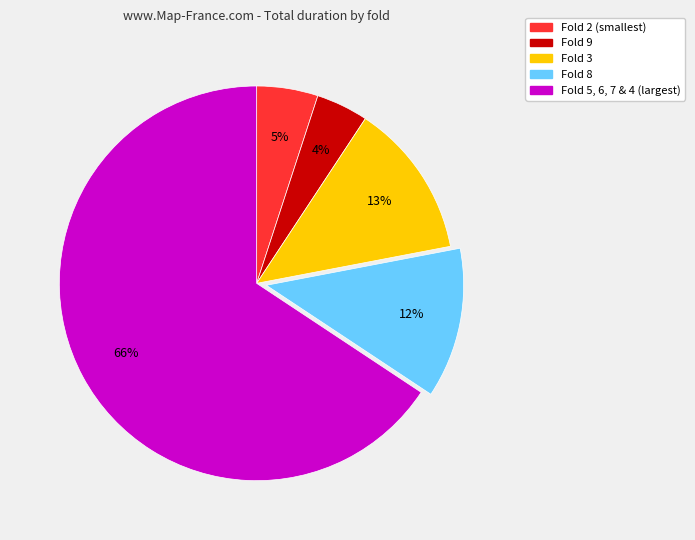

Is there a majority slice in this chart?

Yes